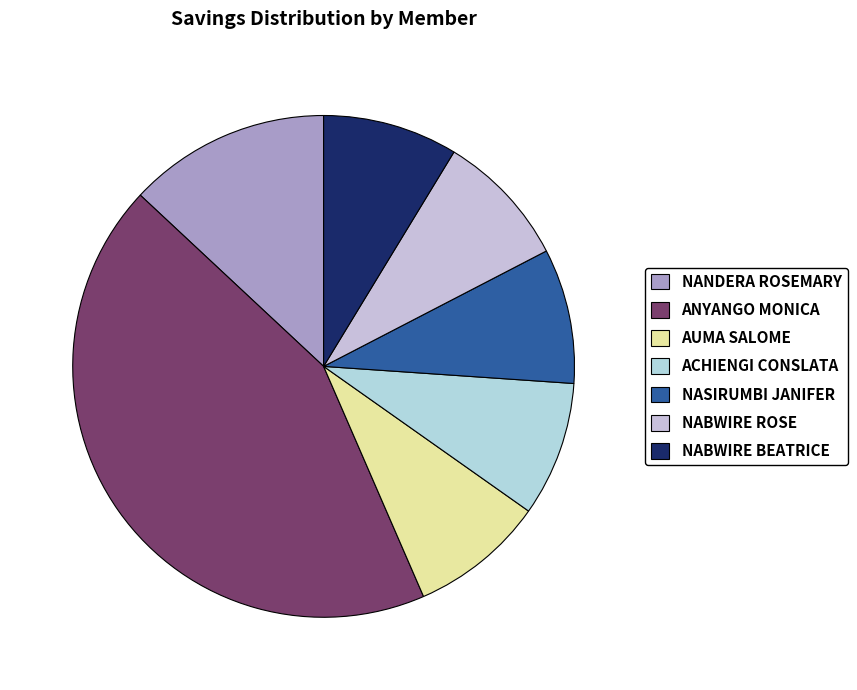

What percentage is the ACHIENGI CONSLATA slice, to the nearest percent?

9%